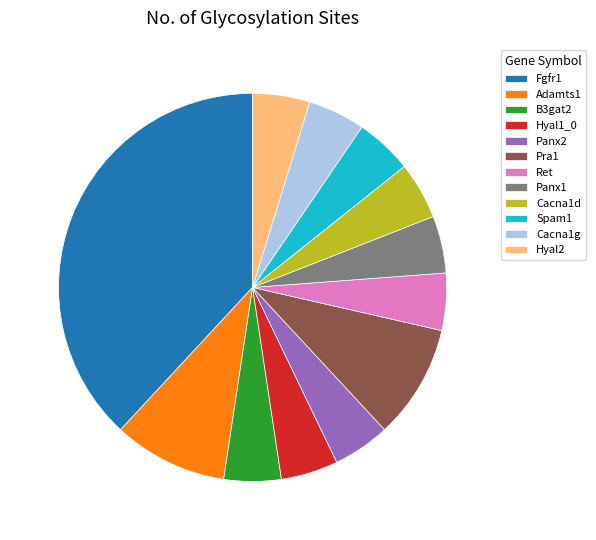

Is it true that Panx1 is 5% of the pie?

True